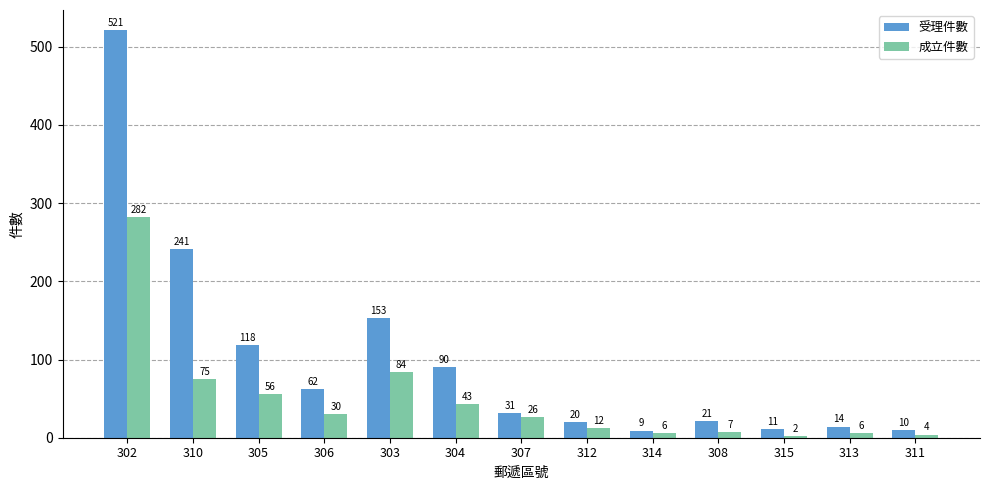

What is the label of the 7th bar from the left?

307